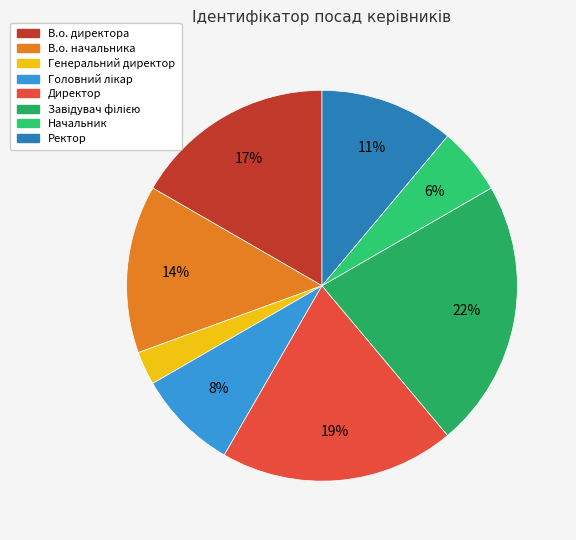

Rank the categories by value from highest to lowest.

Завідувач філією, Директор, В.о. директора, В.о. начальника, Ректор, Головний лікар, Начальник, Генеральний директор